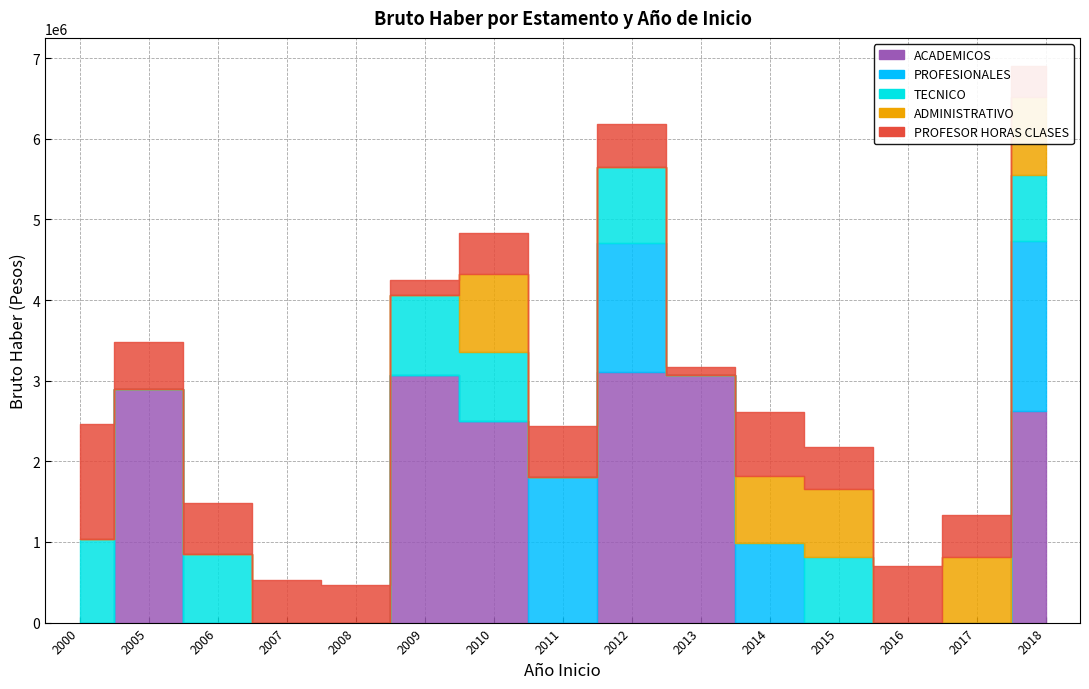

How many lines are shown in the chart?

5